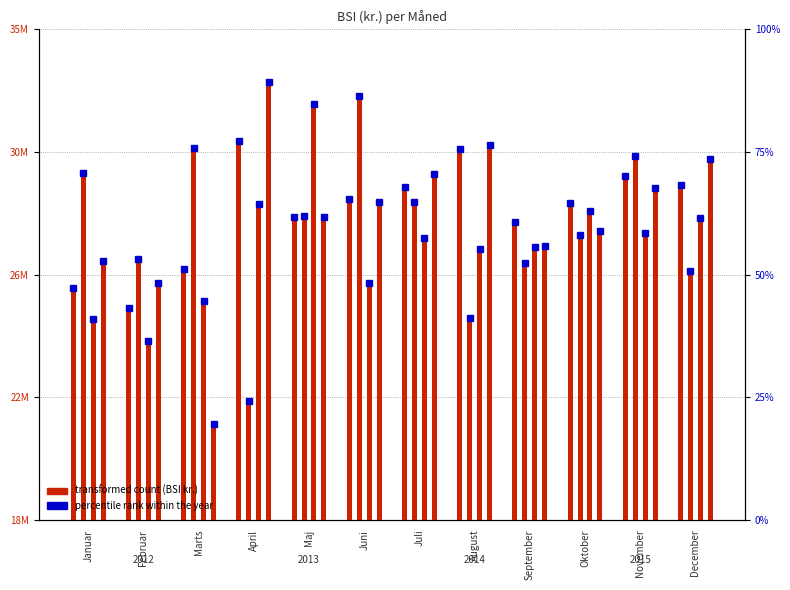

How many data points in 2012 are less than 29134015?

6